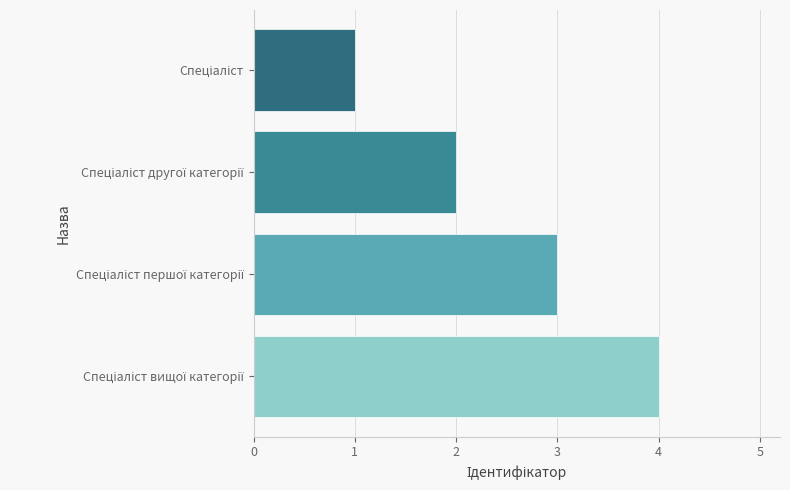

What is the greatest value displayed?

4